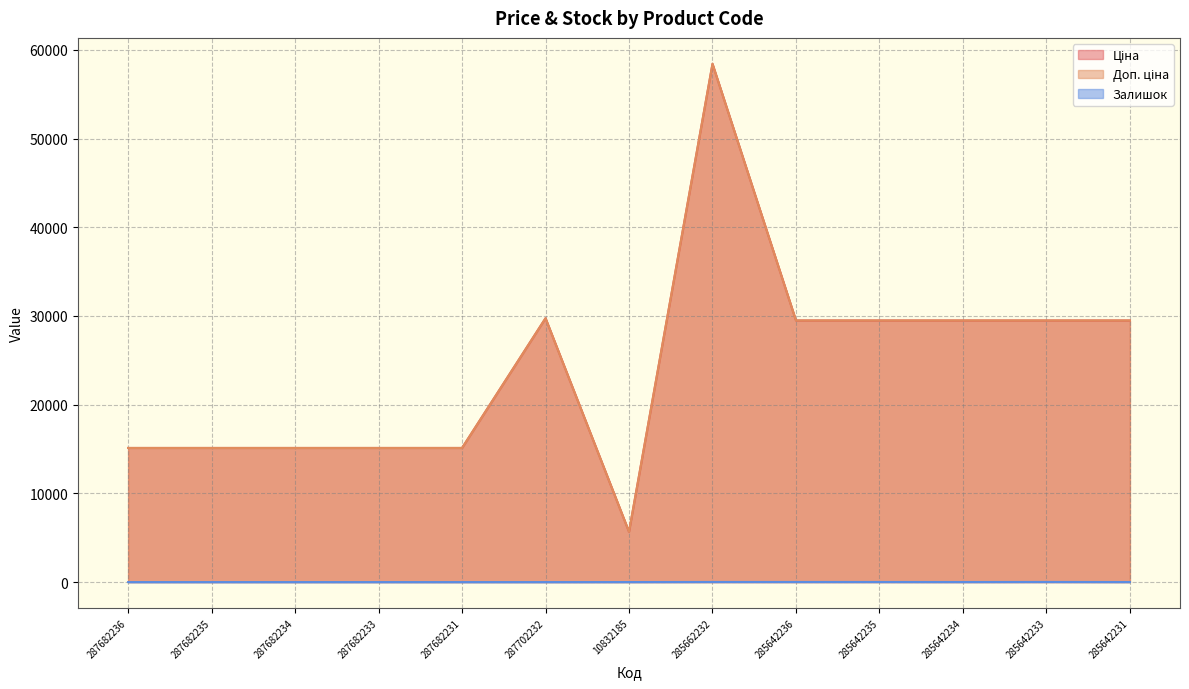

True or false: Доп. ціна and Ціна intersect in this chart.

False